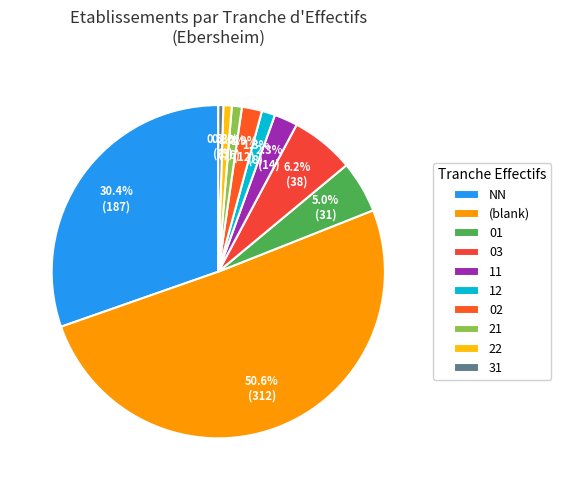

To the nearest percent, what percentage of the pie is NN?

30%